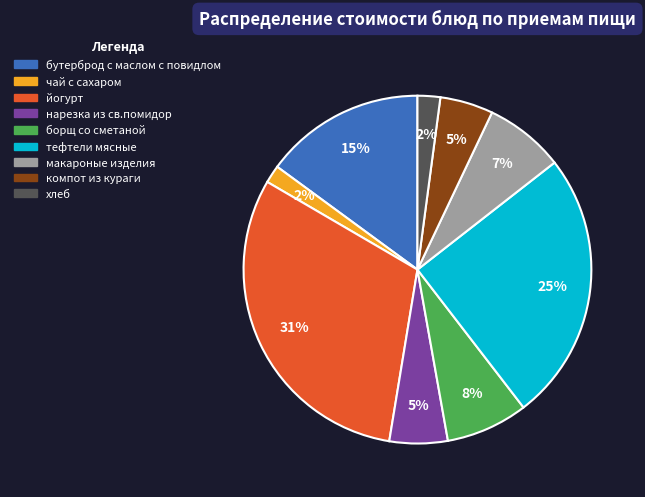

Count the number of slices in the pie.

9